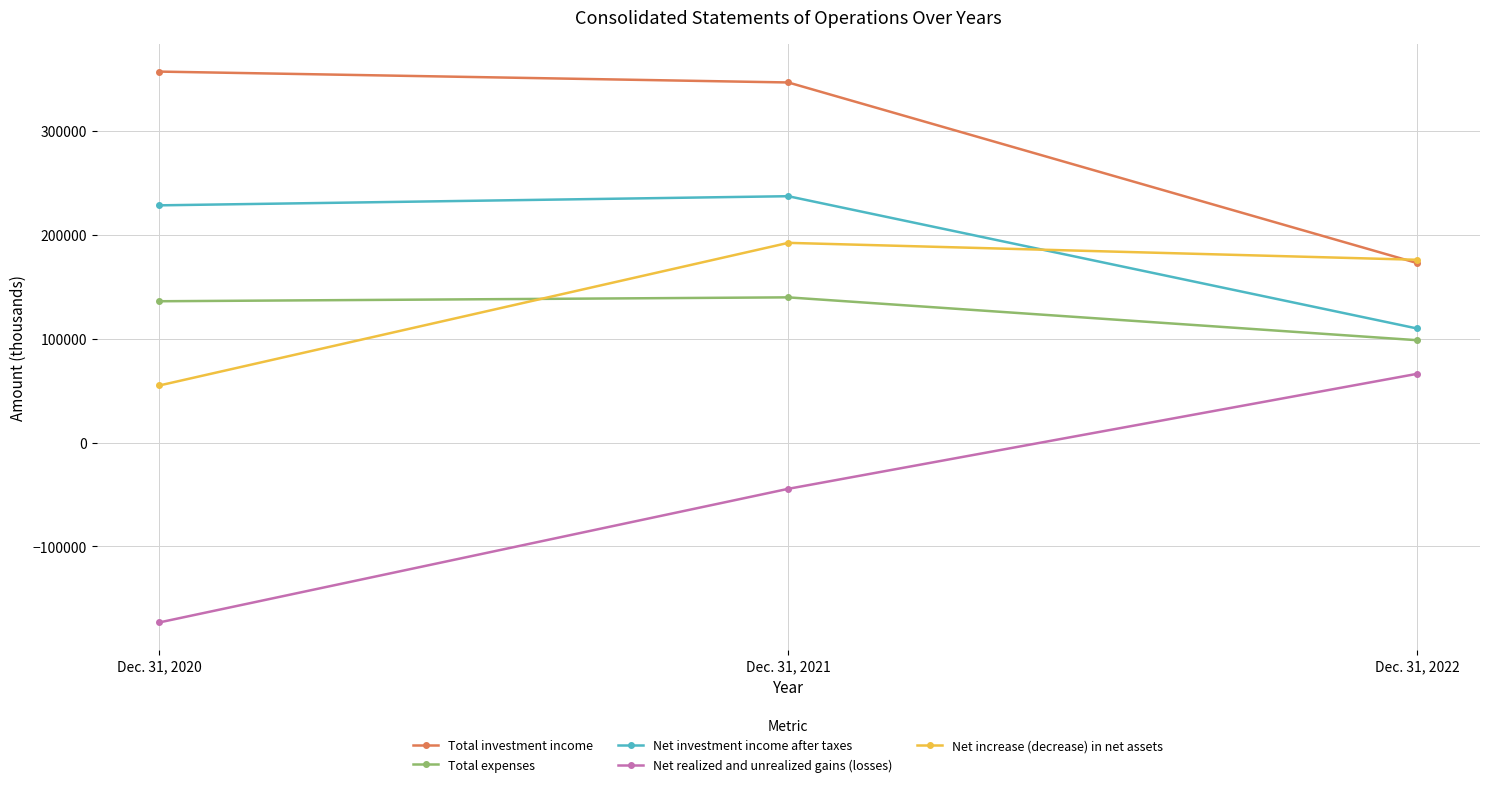

What is the sum of all Total investment income values?

877391